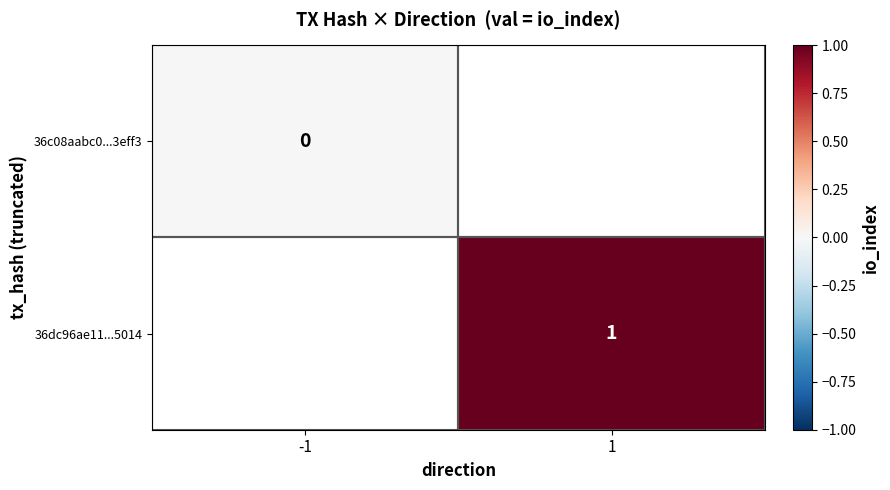

The value of 36dc96ae11...5014 at 1 is 1. True or false?

True